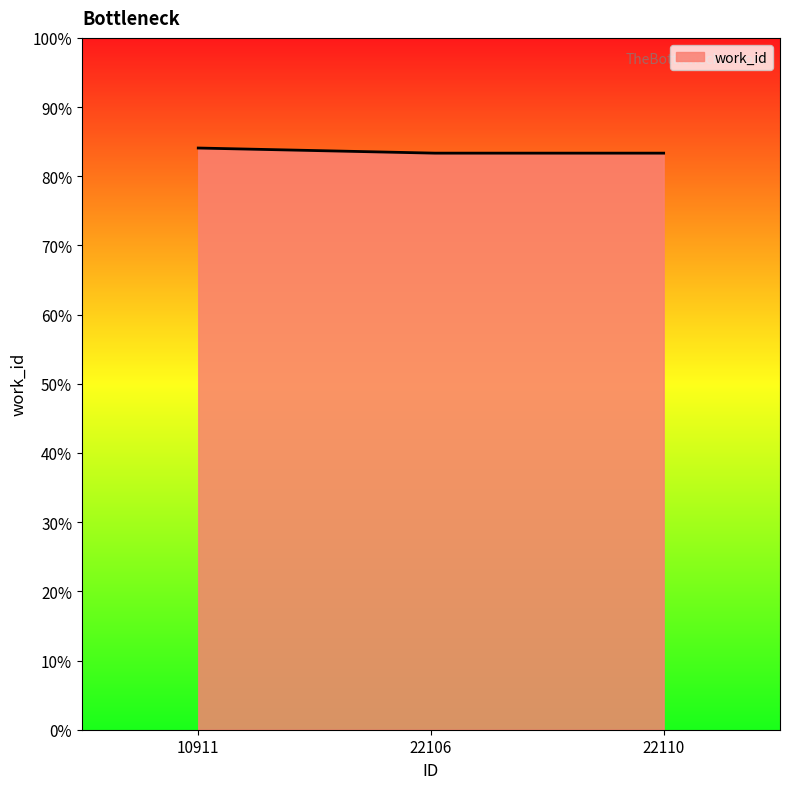

Does the chart have visible grid lines?

No